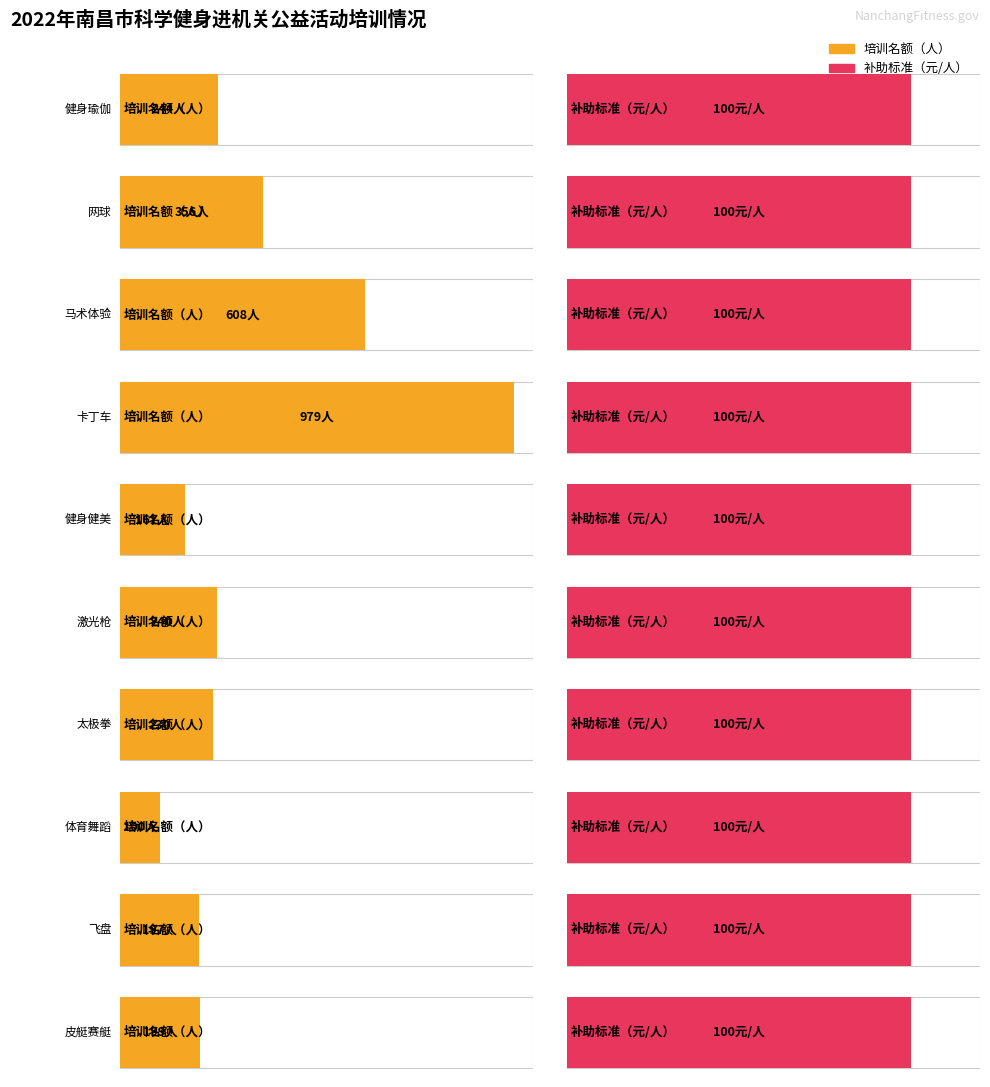

Which series has the largest range (max minus min)?

培训名额（人）